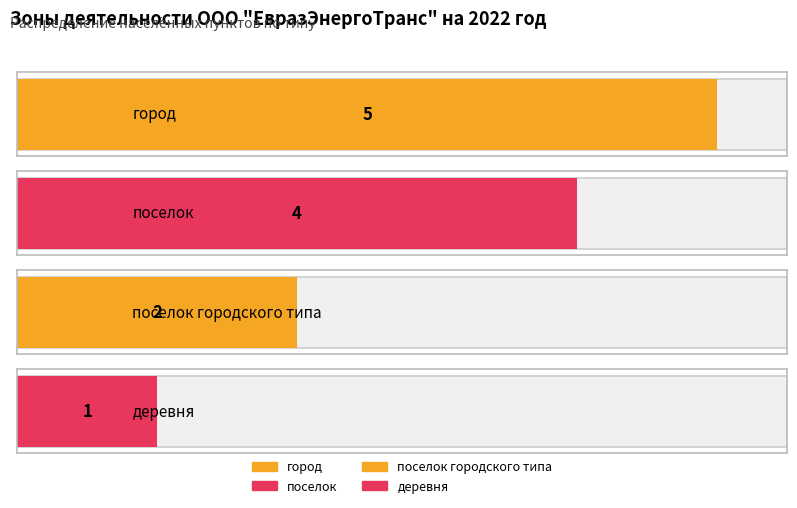

Reading left to right, what are all the values shown in this chart?

город=5	поселок=4	поселок городского типа=2	деревня=1